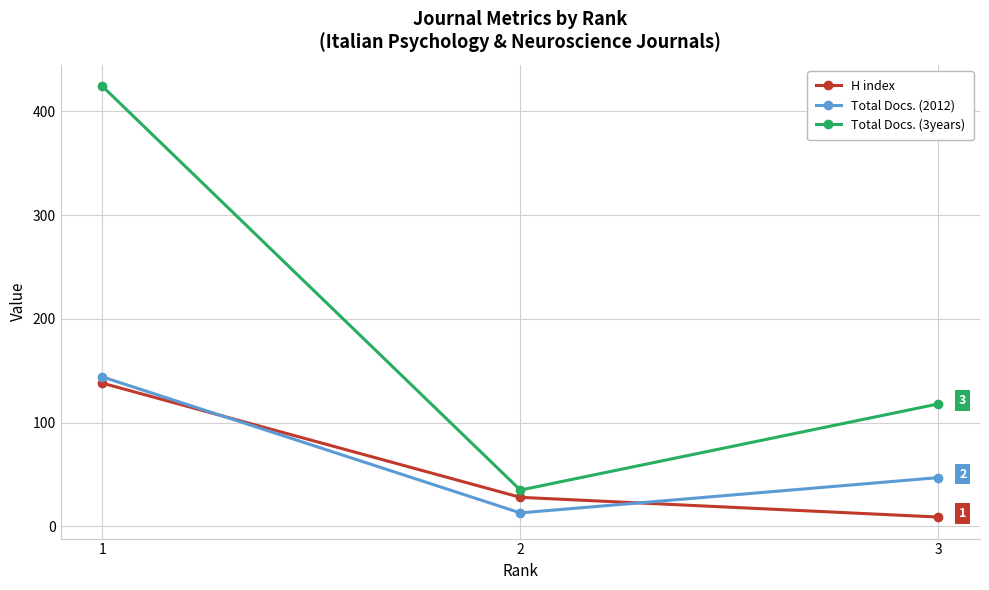

Which category has the highest value in the Total Docs. (2012) series?

1